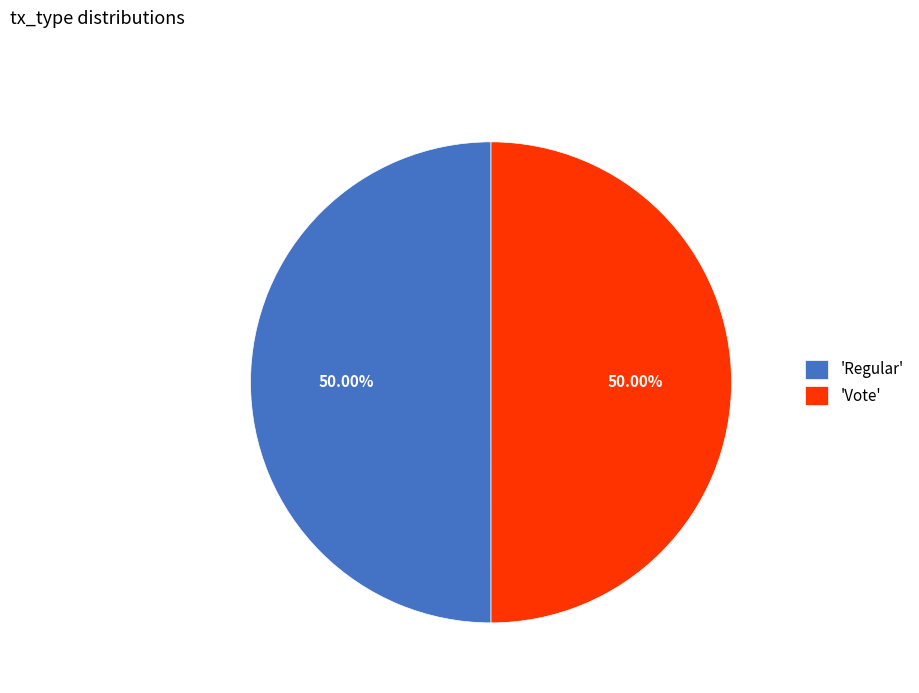

Do 'Vote' and 'Regular' together represent more than half of the pie?

Yes